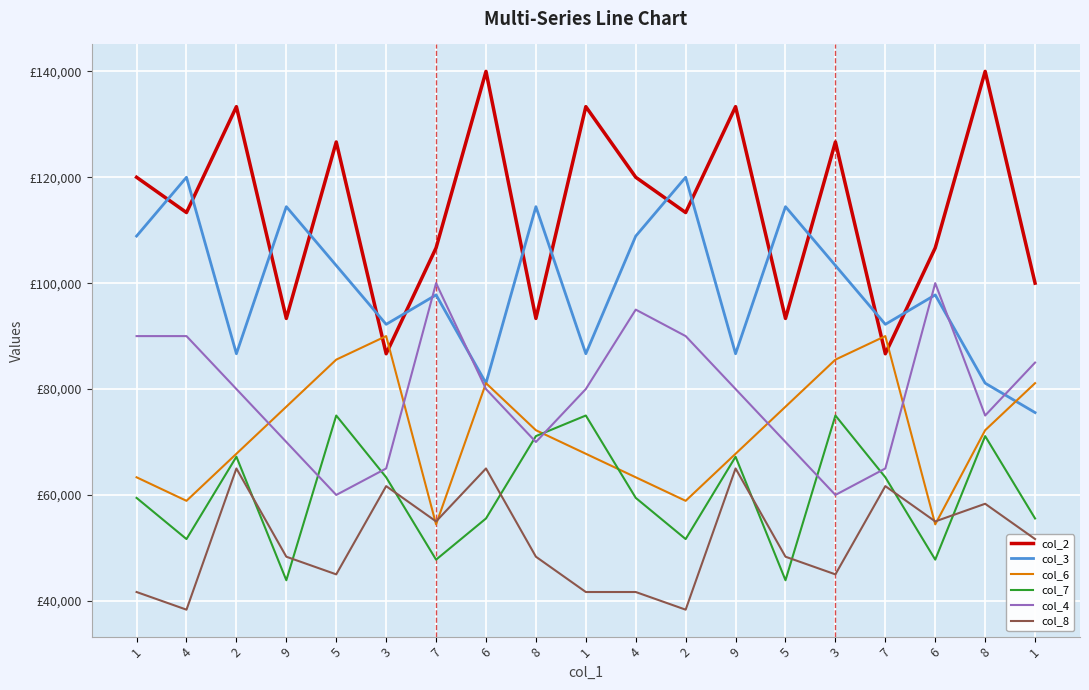

What are all the series names shown in the legend?

col_2, col_3, col_6, col_7, col_4, col_8